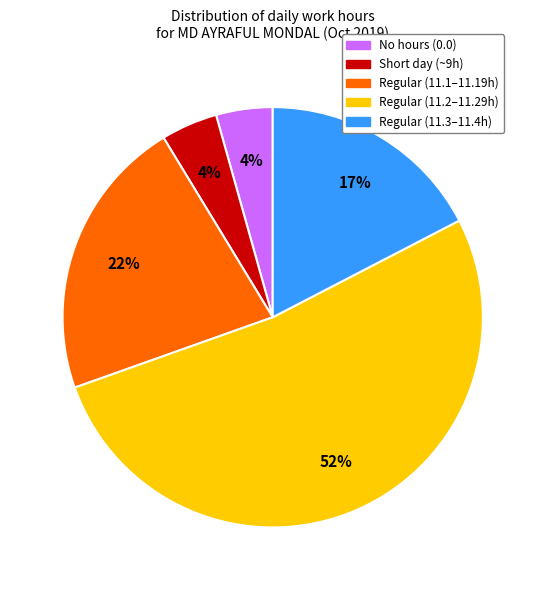

Is there a majority slice in this chart?

Yes